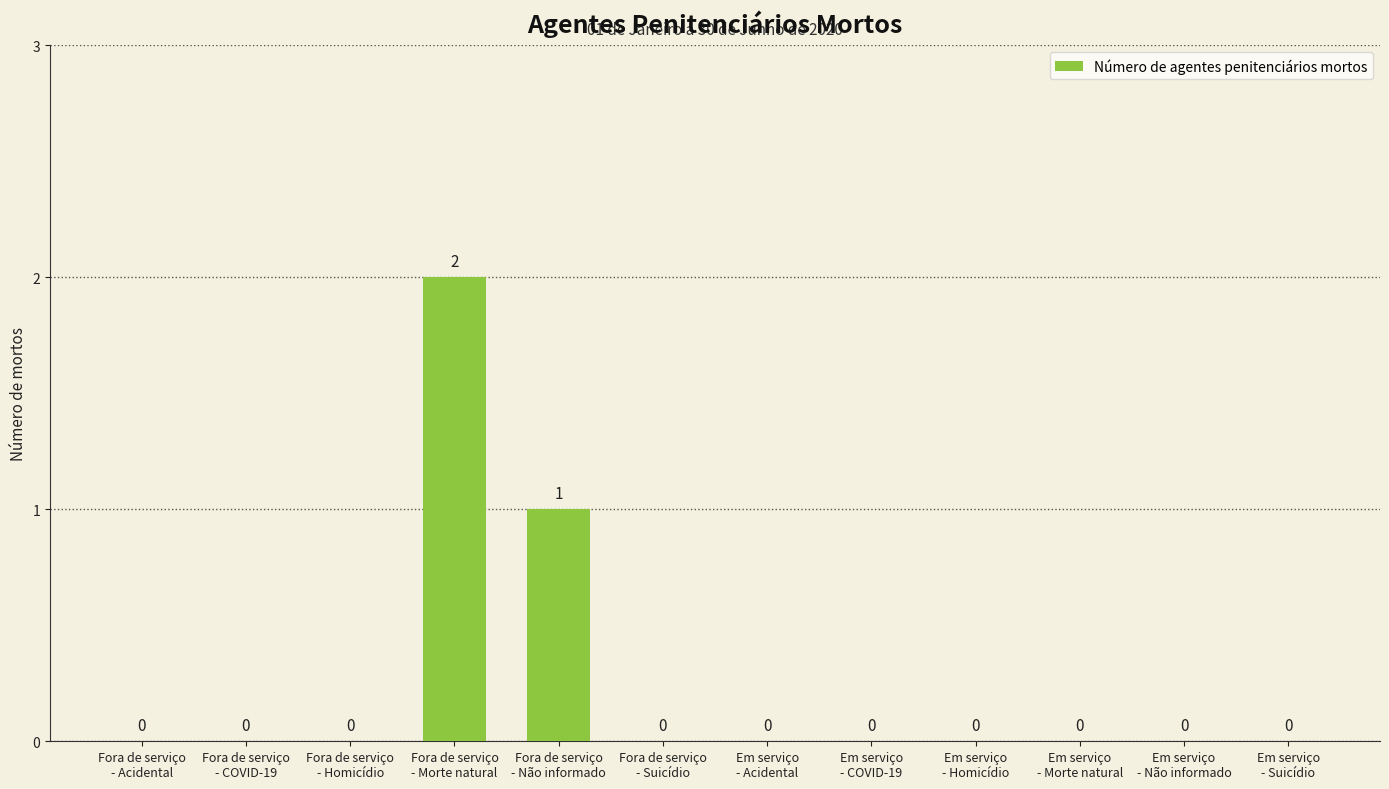

True or false: the data shows 0 at Fora de serviço
- Acidental.

True